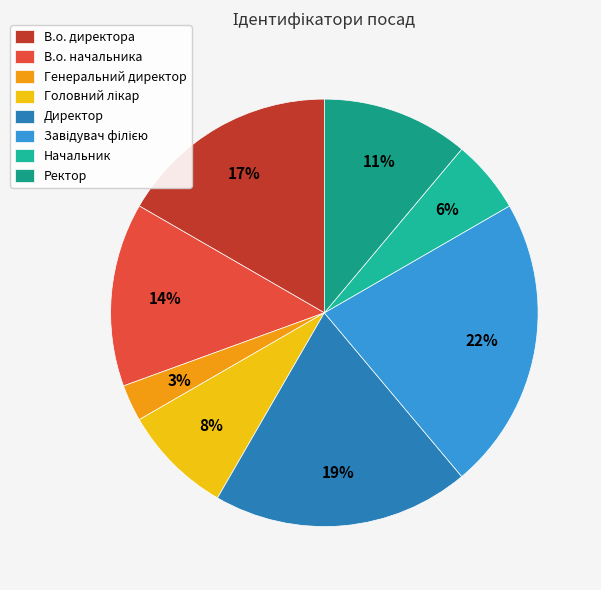

Is there any slice that represents more than half of the pie?

No